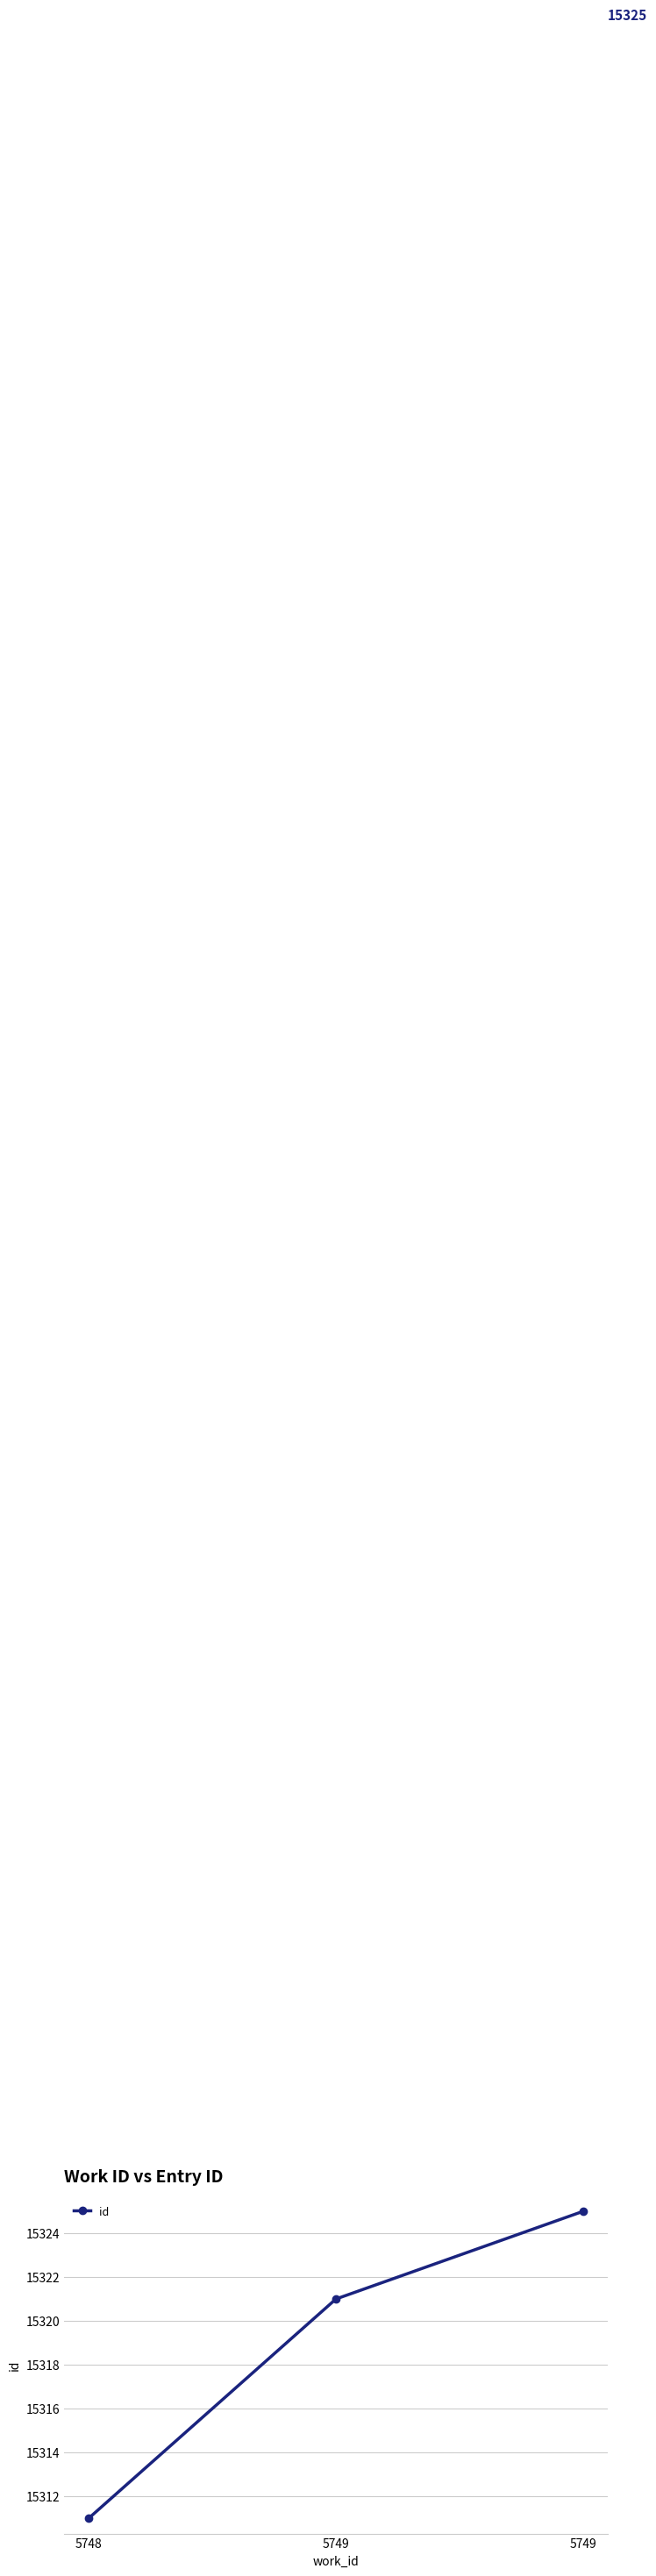

What is the approximate value at 5749?

15321